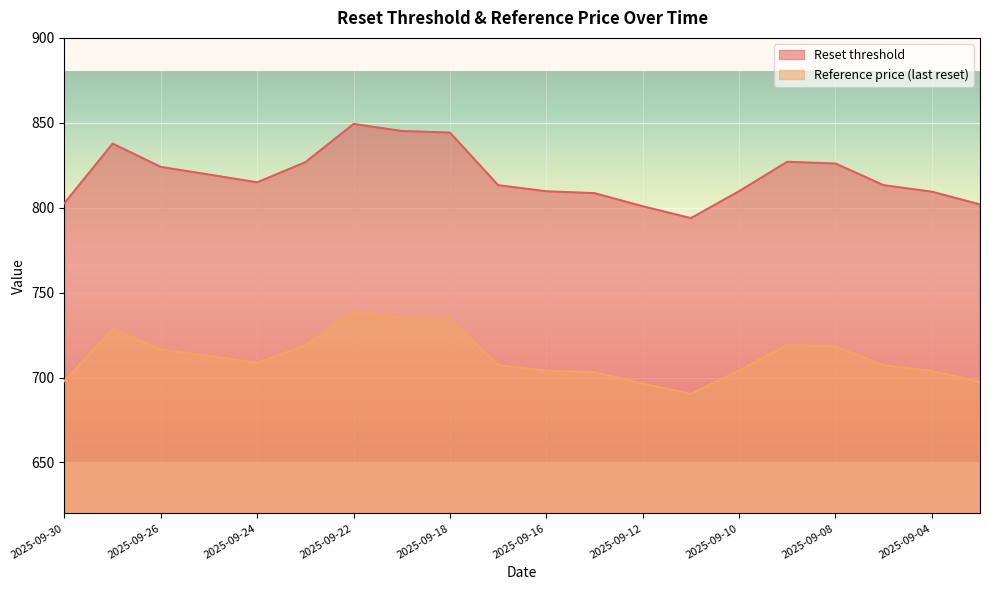

Is the value of Reference price at 2025-09-23 greater than the value of Reset threshold at 2025-09-23?

No